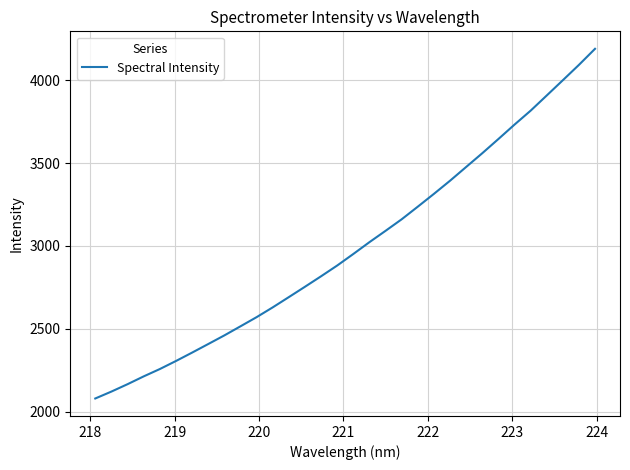

What is the greatest value displayed?

4188.9